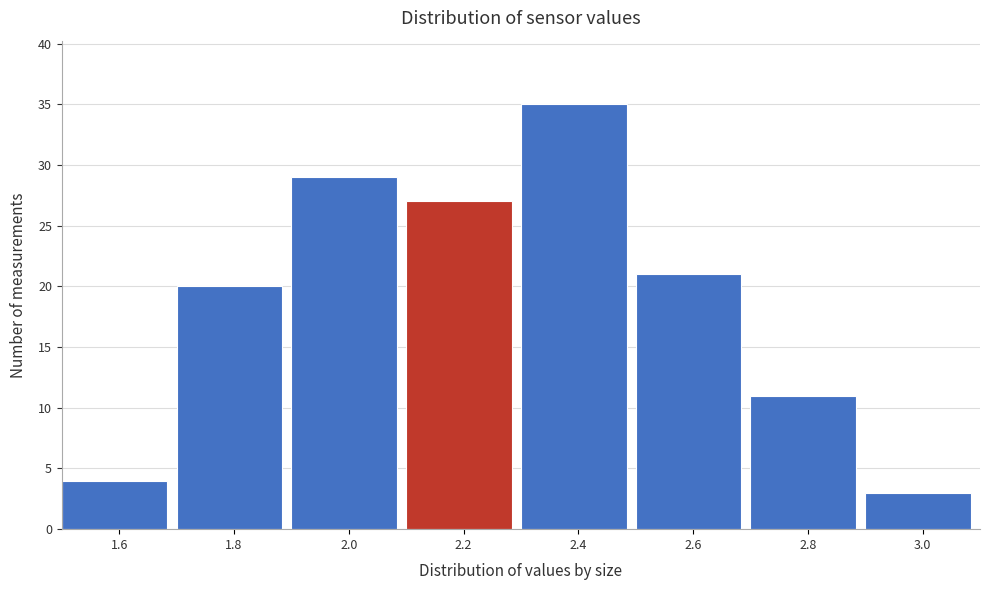

Reading left to right, extract all data points from this chart.

1.6=4	1.8=20	2.0=29	2.2=27	2.4=35	2.6=21	2.8=11	3.0=3